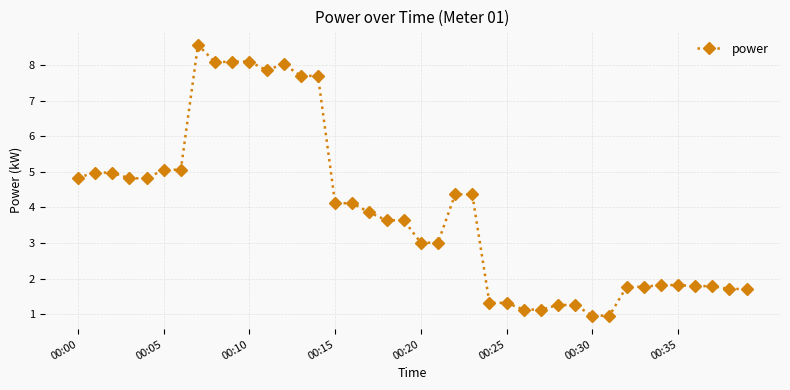

What is the average value?

3.9